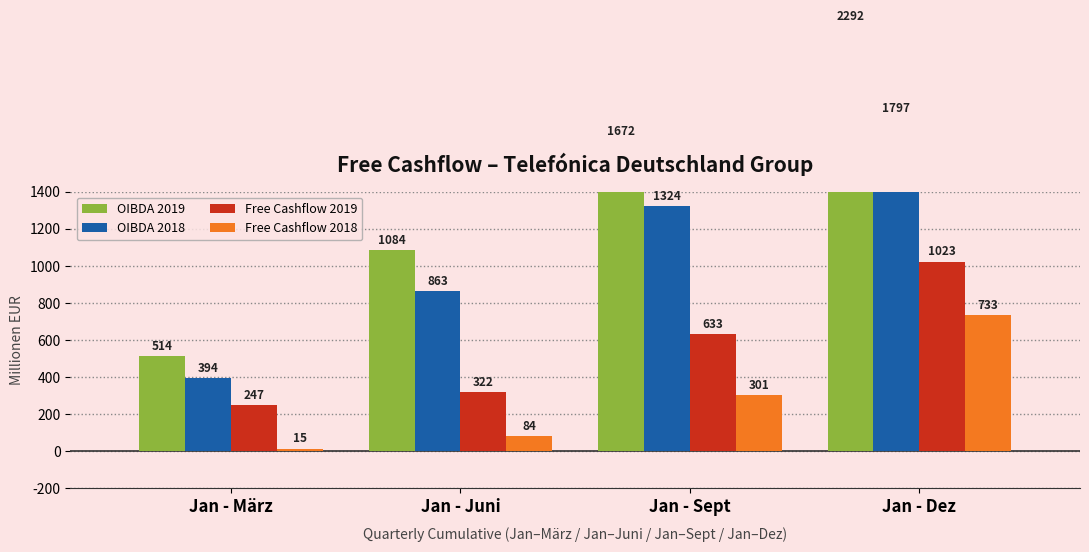

List the series in order of their overall mean, lowest first.

Free Cashflow 2018, Free Cashflow 2019, OIBDA 2018, OIBDA 2019